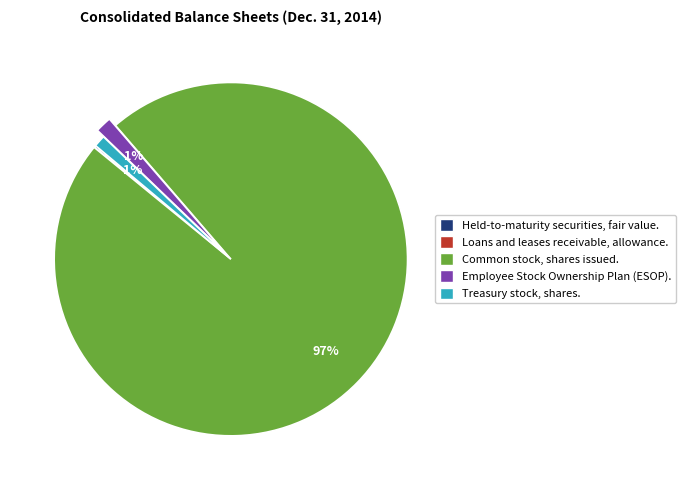

Between Employee Stock Ownership Plan (ESOP). and Common stock, shares issued., which is larger?

Common stock, shares issued.